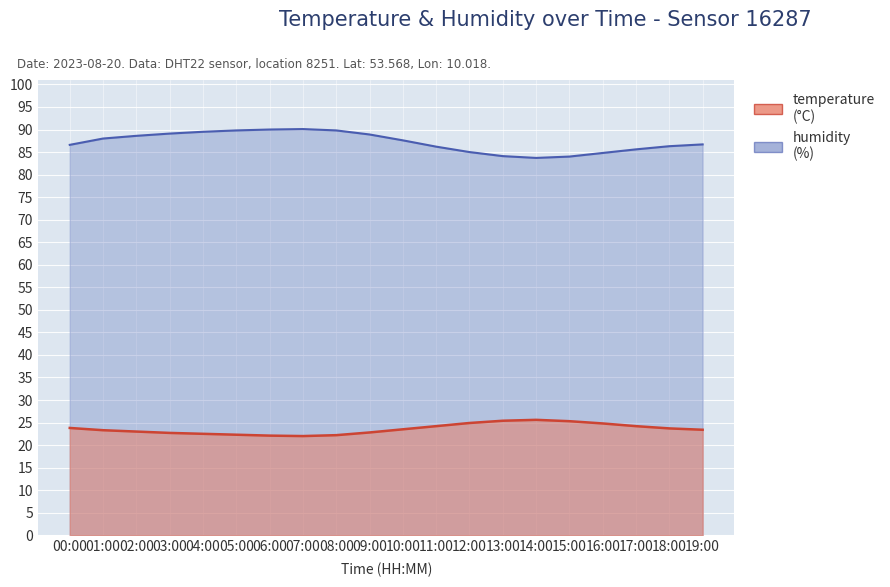

What is the sum of the temperature values at 16:00 and 05:00?

47.1